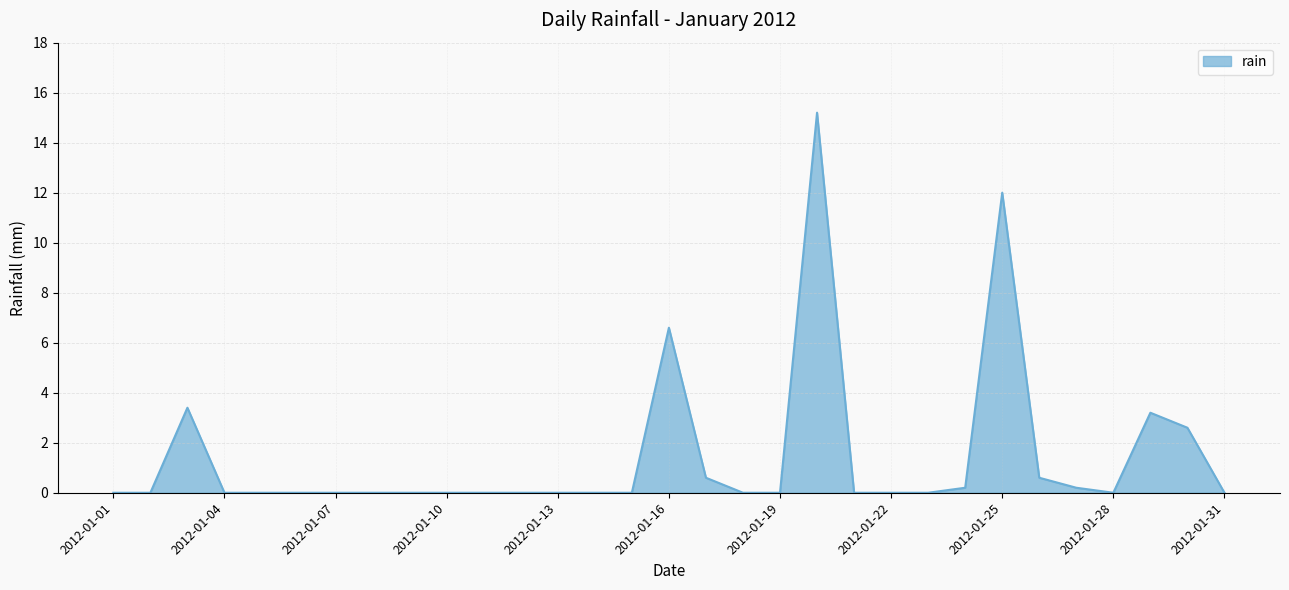

What is the difference between the maximum and minimum values?

15.2